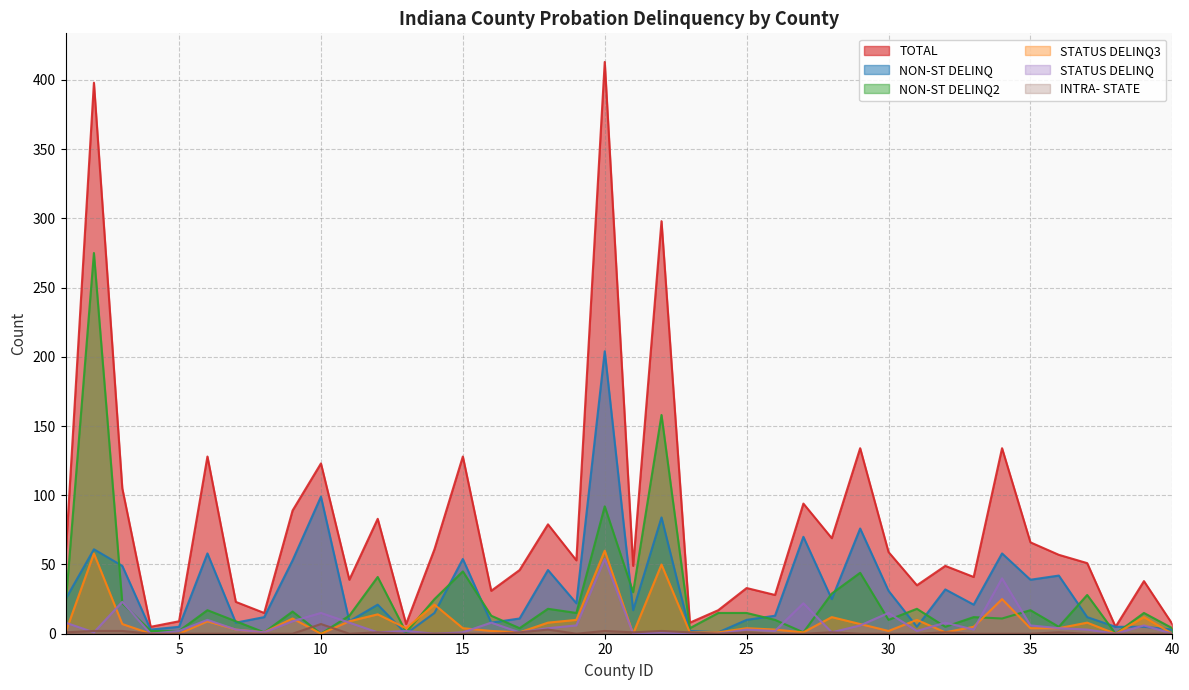

How many positive values does the NON-ST DELINQ series have?

39